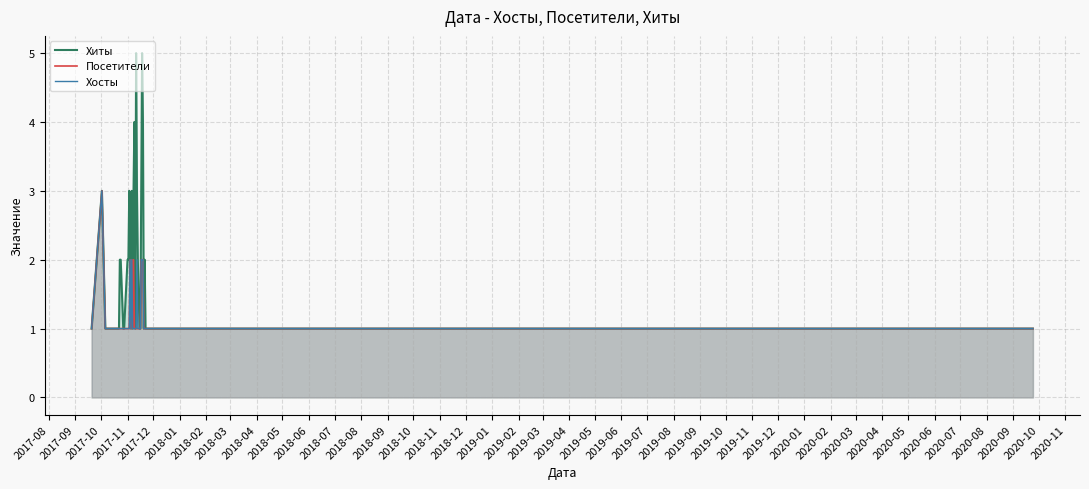

The value of Хосты at 2017-10-27 is 1. True or false?

False